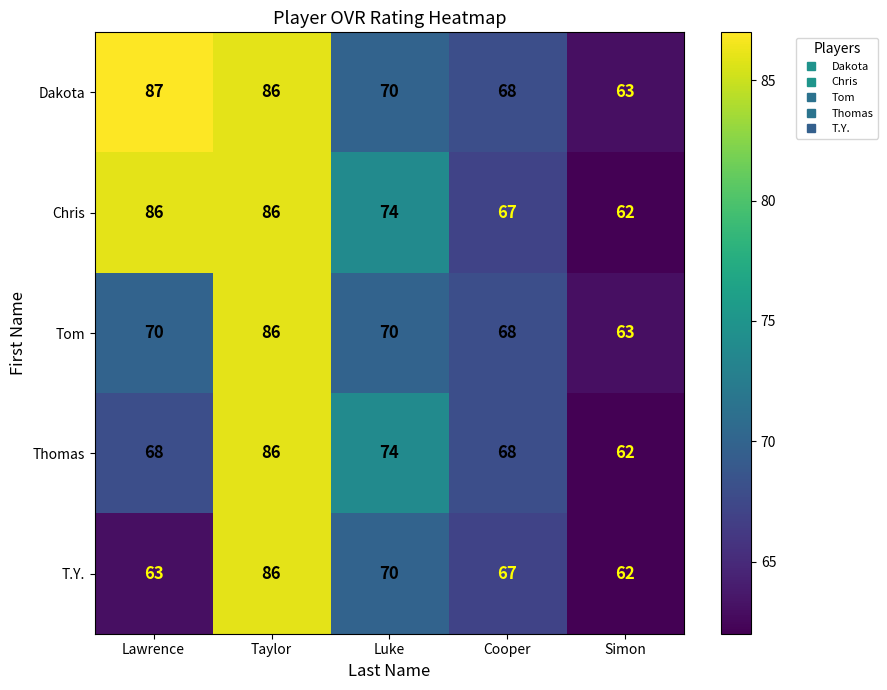

What is the difference between the highest and lowest values at Luke?

4